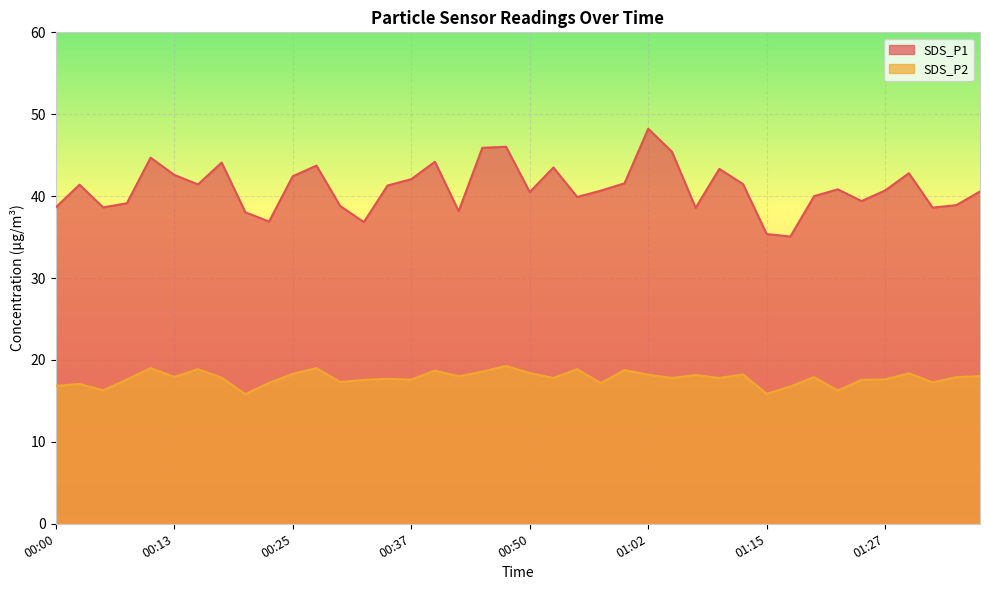

At which label does SDS_P2 first exceed 17?

00:03